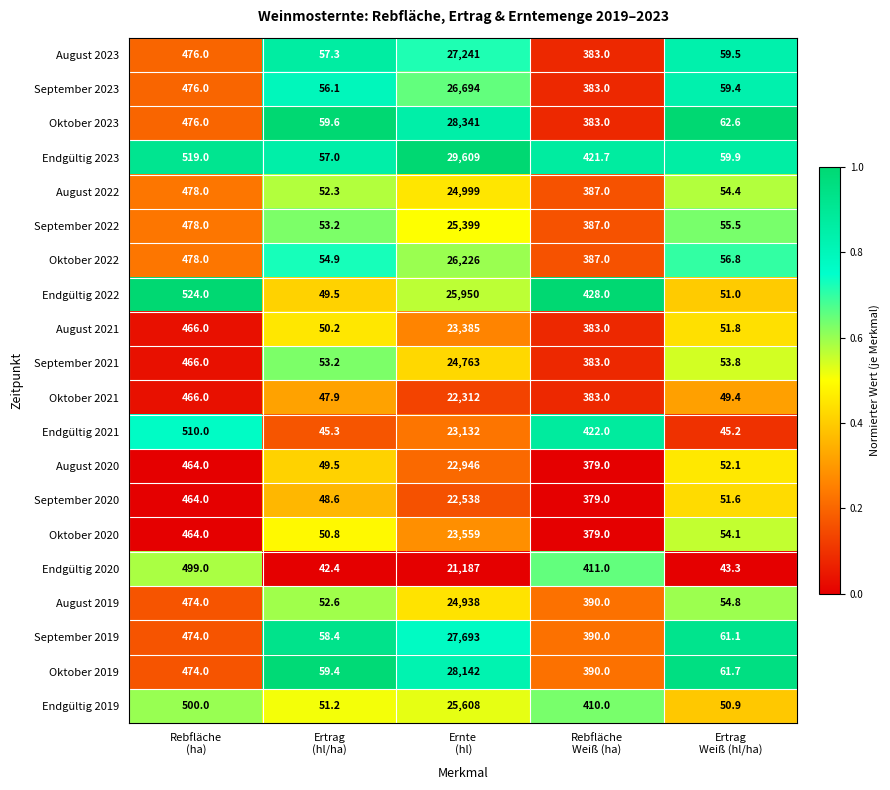

Which series has the largest range (max minus min)?

Endgültig 2023